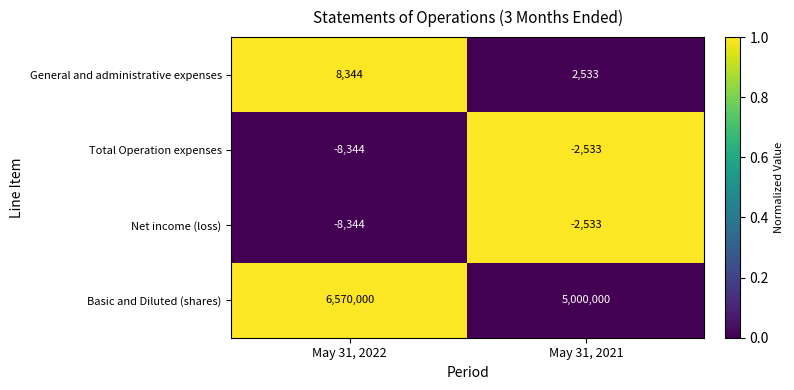

Which series changed the most between May 31, 2022 and May 31, 2021?

Basic and Diluted (shares)